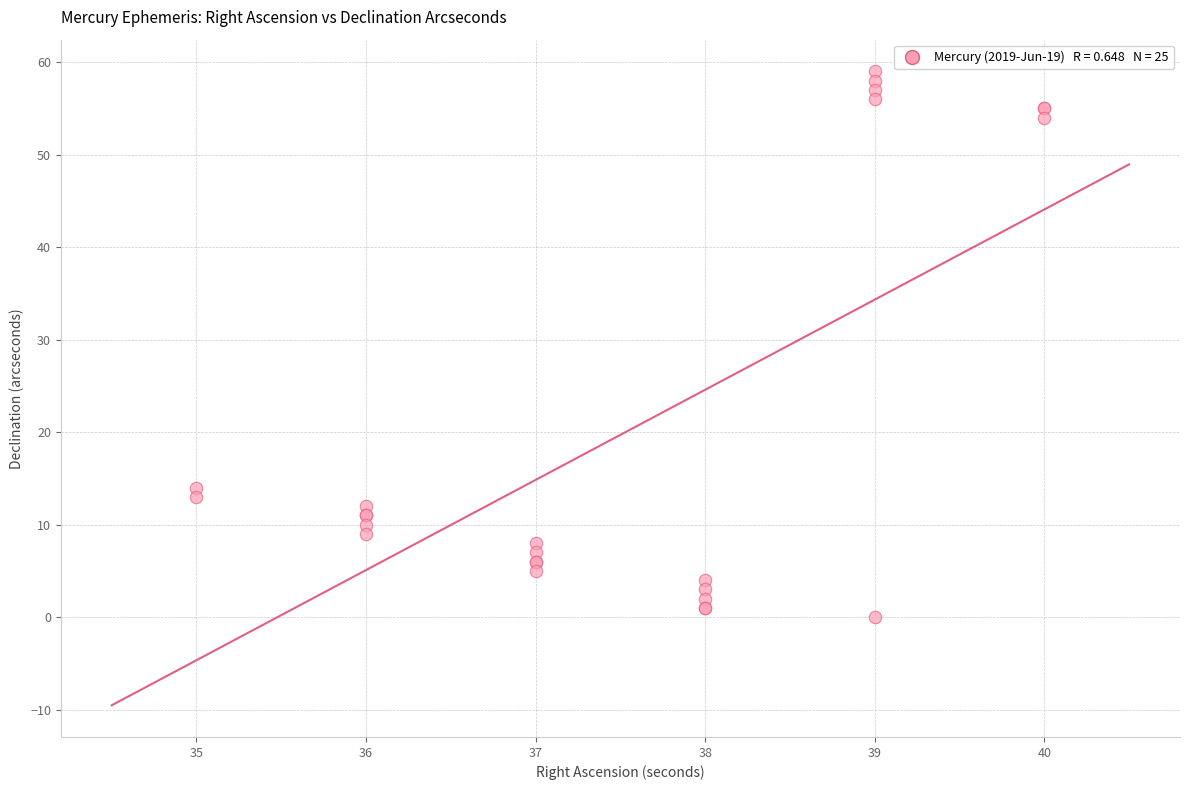

What Y value in the scatter plot is closest to 29?

14